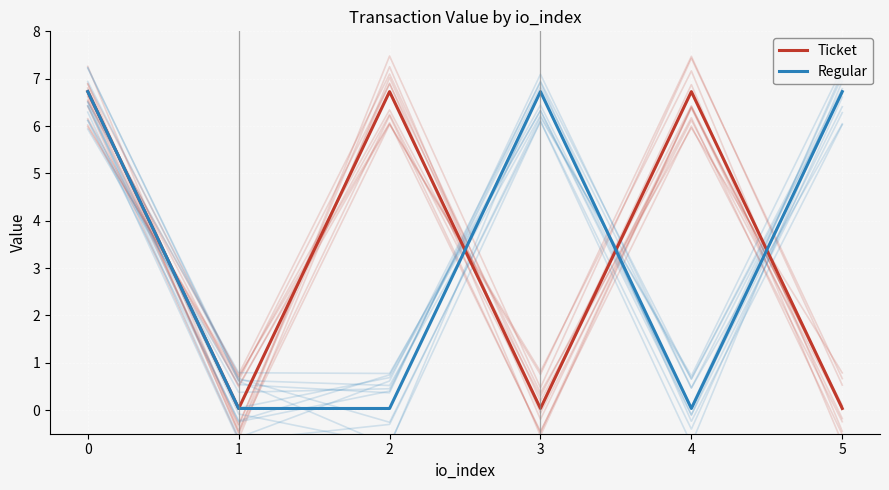

Reading left to right, list all the values displayed in this chart.

Ticket: 0=6.7	1=0.0	2=6.7	3=0.0	4=6.7	5=0.0
Regular: 0=6.7	1=0.0	2=0.0	3=6.7	4=0.0	5=6.7